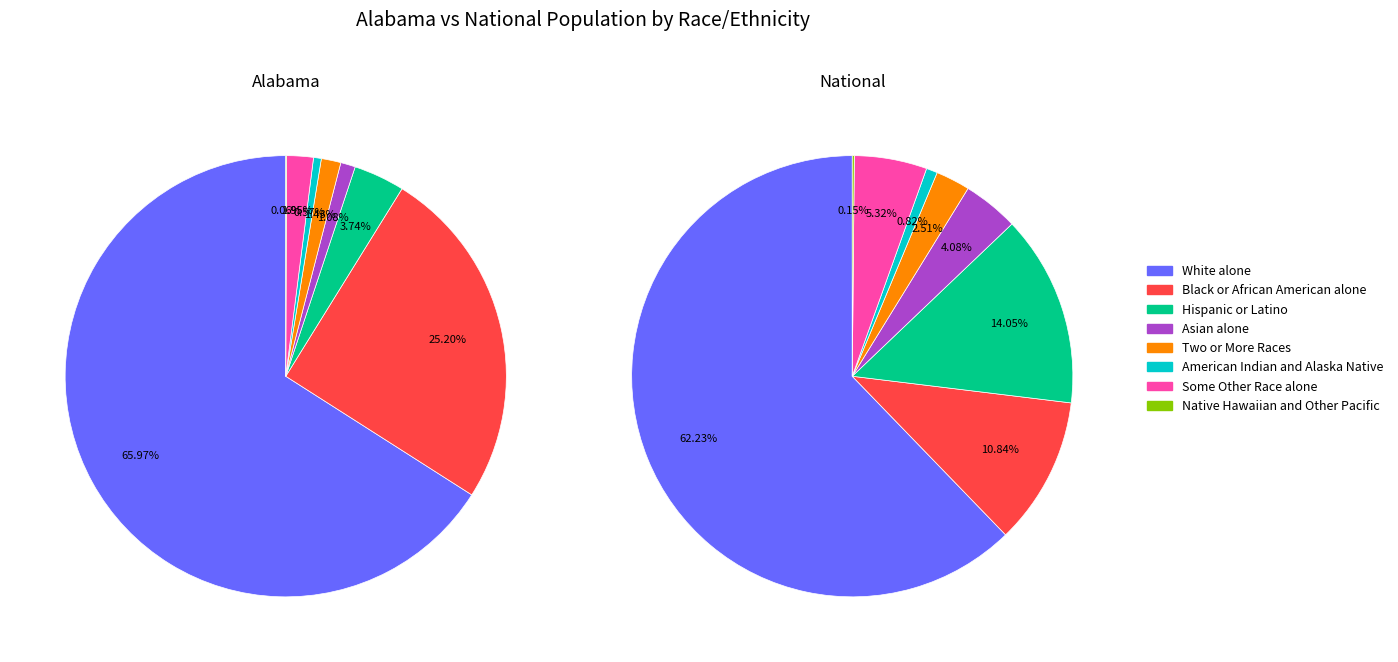

The White alone slice represents 77% of the pie. True or false?

False